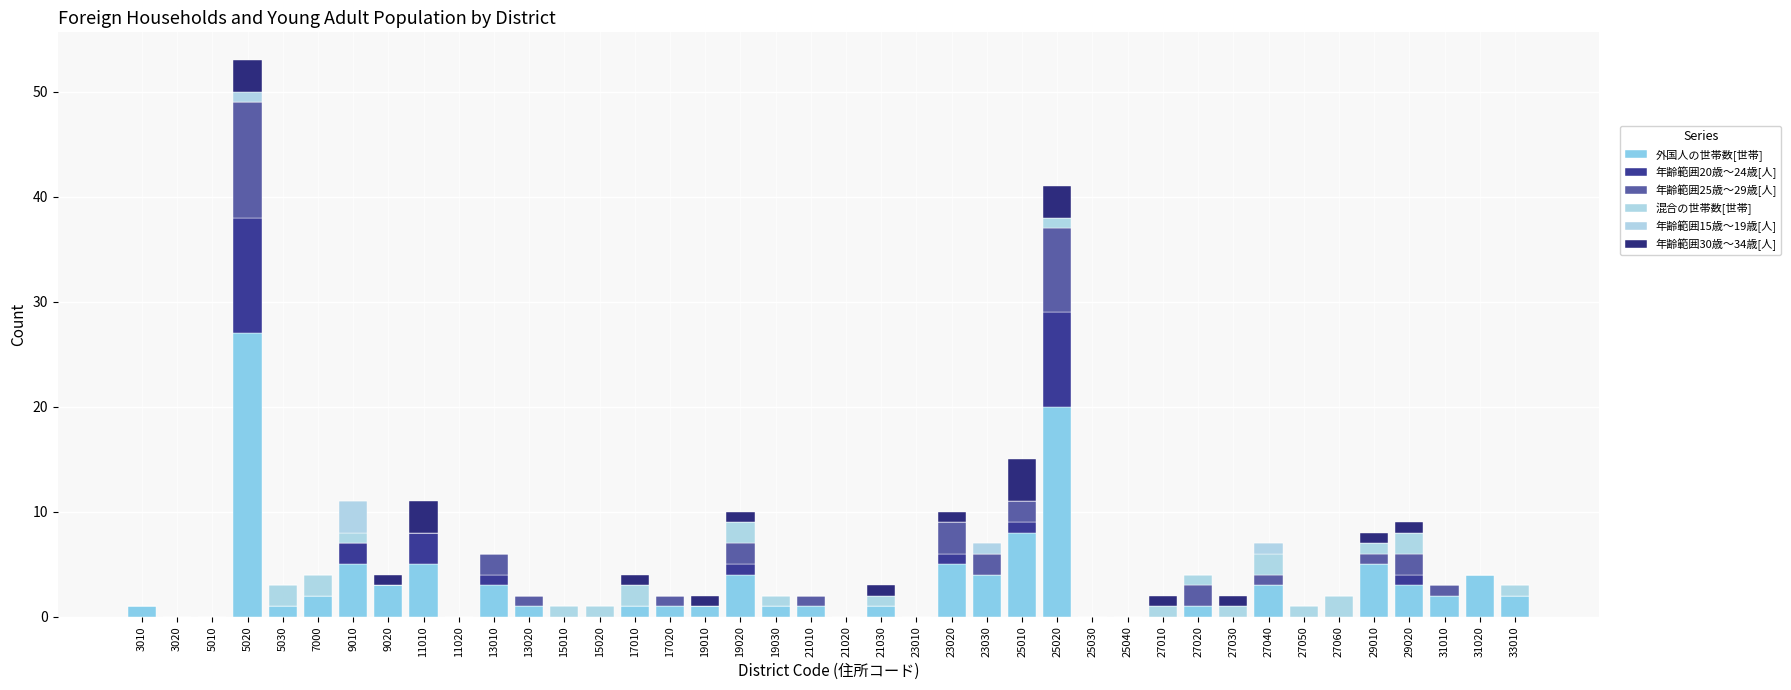

How many series are shown in this chart?

6